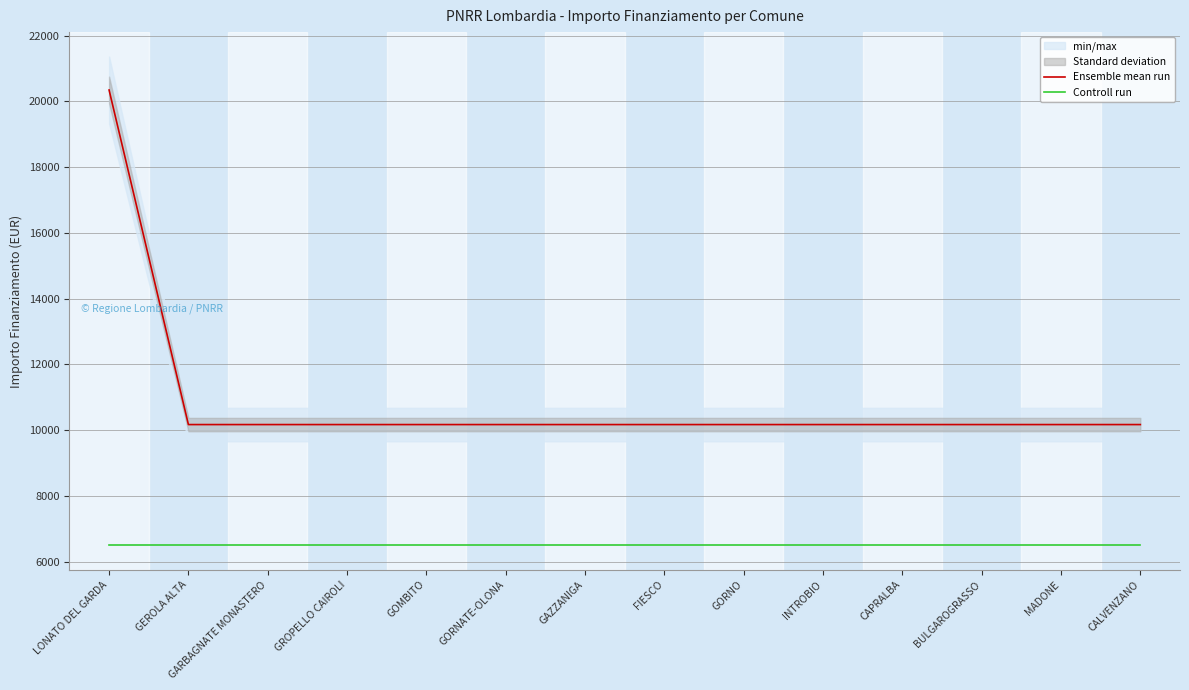

True or false: Controll run has more than 0 interior local peaks.

False